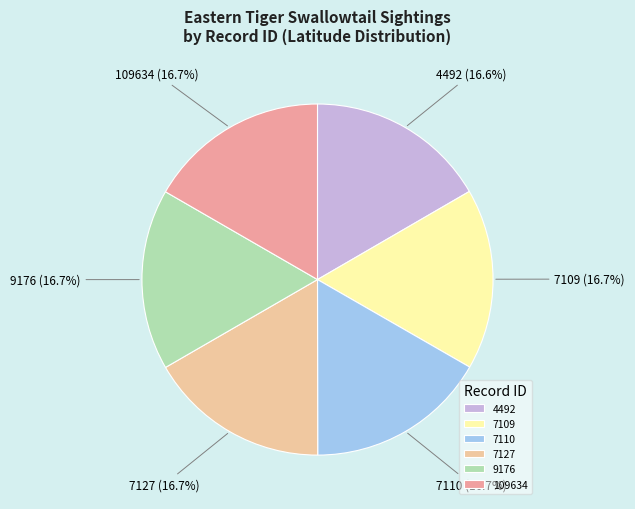

Is 7110 the majority of the pie?

No